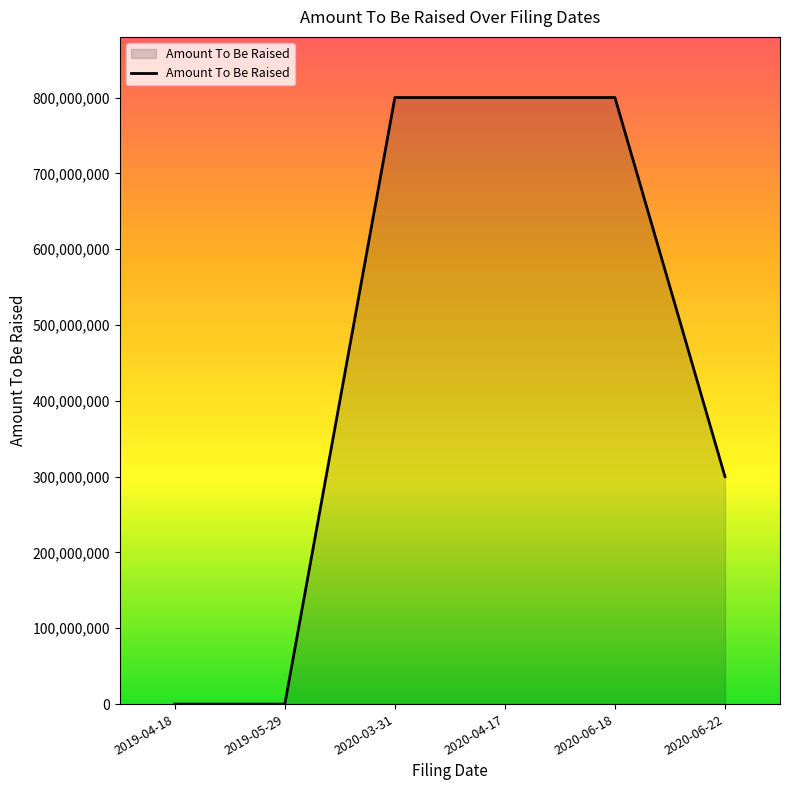

What is the difference between the maximum and minimum values?

800000000